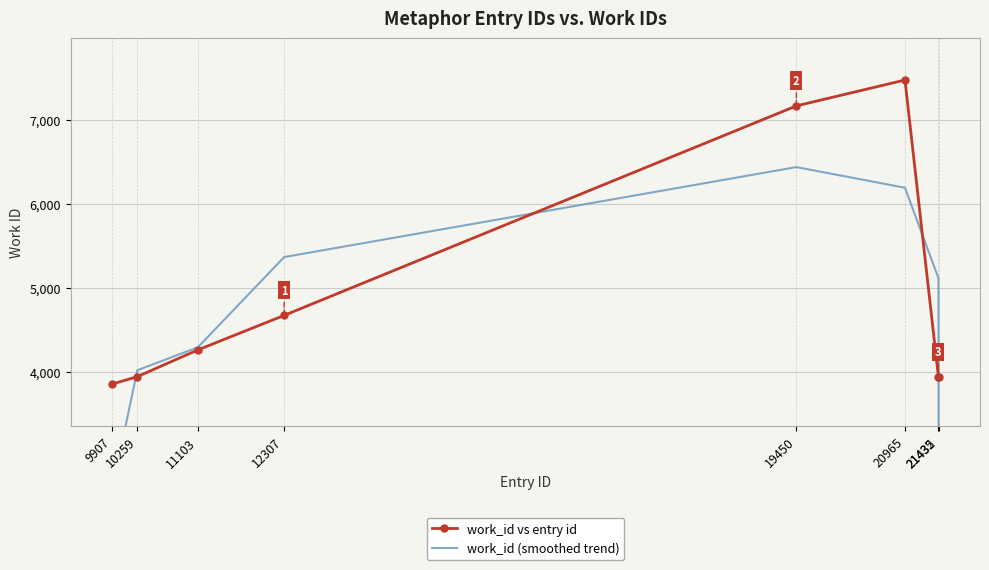

What is the value of the work_id vs entry id point at the 7th from the left?

3938